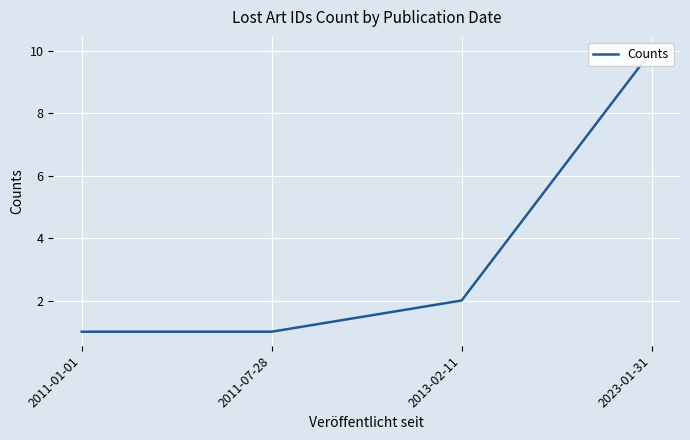

What is the greatest value displayed?

10